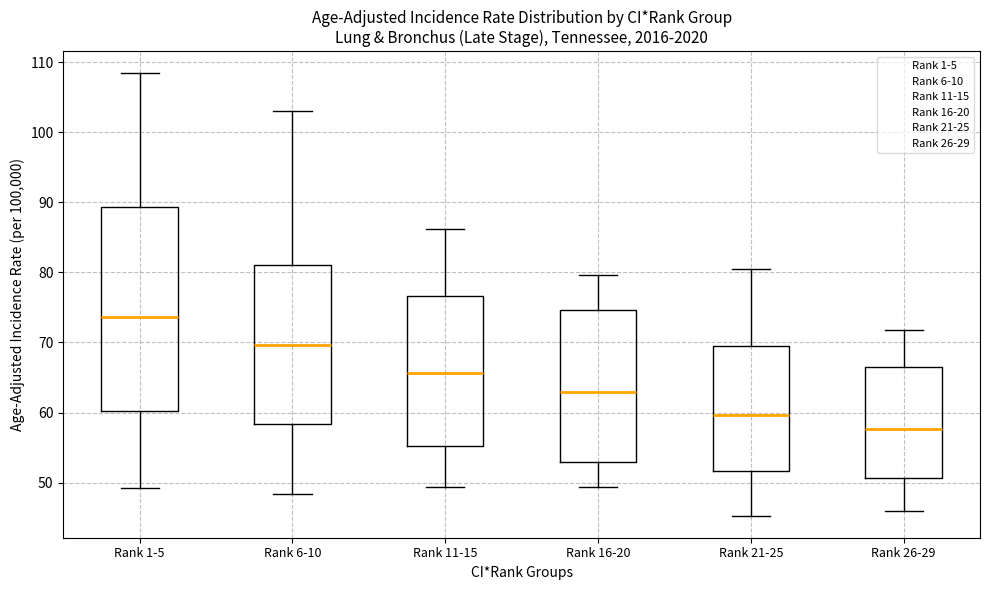

Reading left to right, read every box against the y-axis: the position of its median line, the range the box covers, and the ends of its whiskers. The values are not printed on the chart, so give them approximately, as read against the axis.

Rank 1-5: median 74, box 60 to 89, whiskers 49 to 108
Rank 6-10: median 70, box 58 to 81, whiskers 48 to 103
Rank 11-15: median 66, box 55 to 77, whiskers 49 to 86
Rank 16-20: median 63, box 53 to 75, whiskers 49 to 80
Rank 21-25: median 60, box 52 to 69, whiskers 45 to 81
Rank 26-29: median 58, box 51 to 67, whiskers 46 to 72